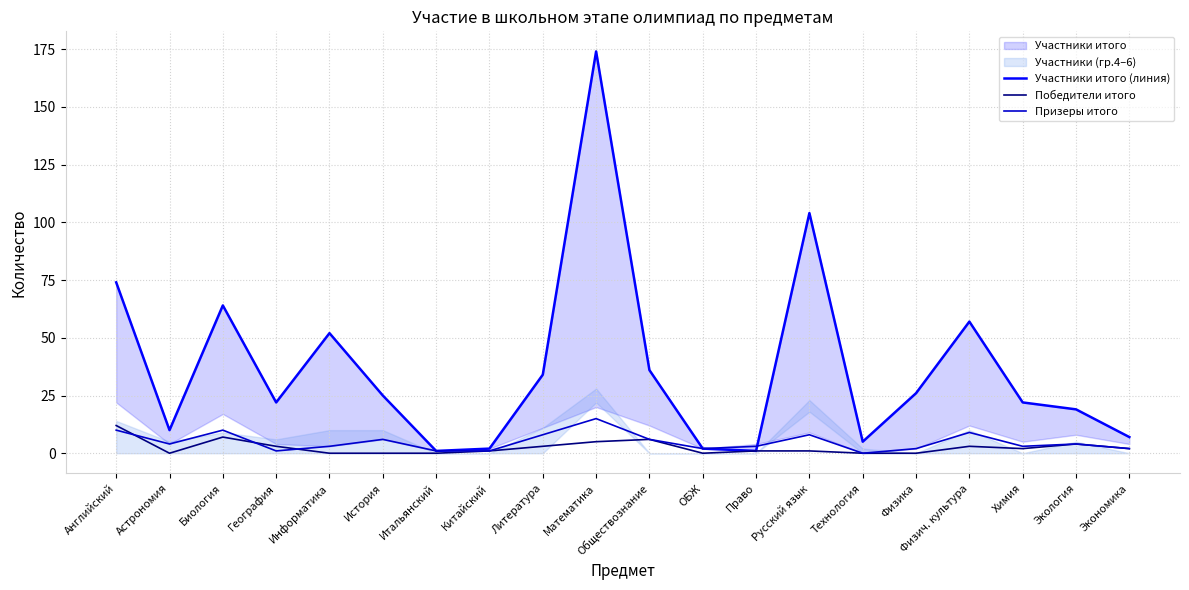

Is the value of Победители итого at Информатика greater than the value of Призеры итого at Обществознание?

No